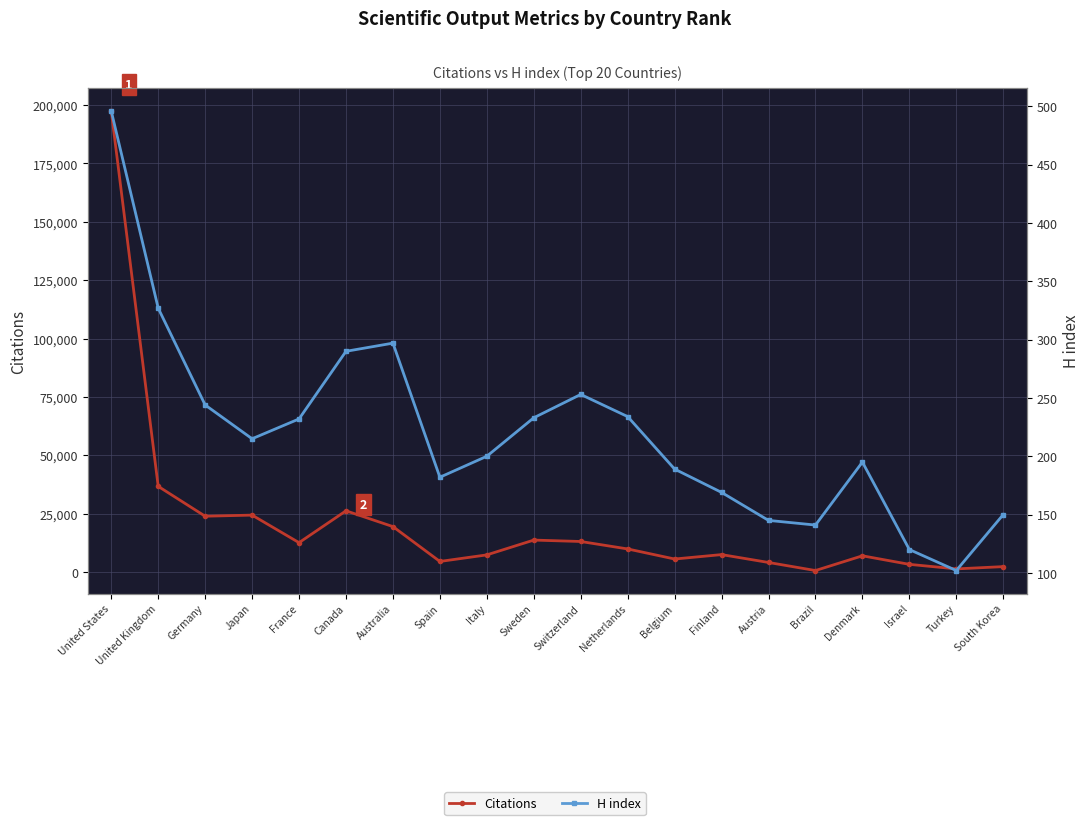

What is the difference between the maximum and minimum values in the H index series?

394